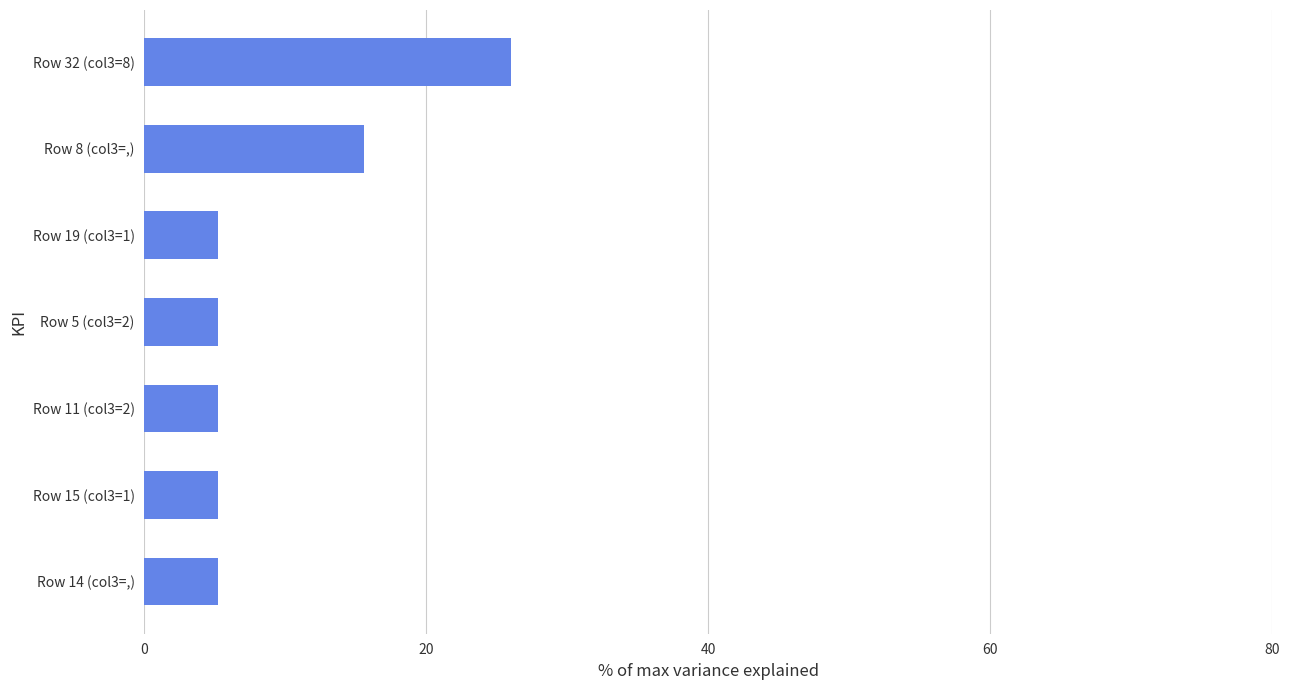

True or false: the data shows 43.2 at Row 32 (col3=8).

False